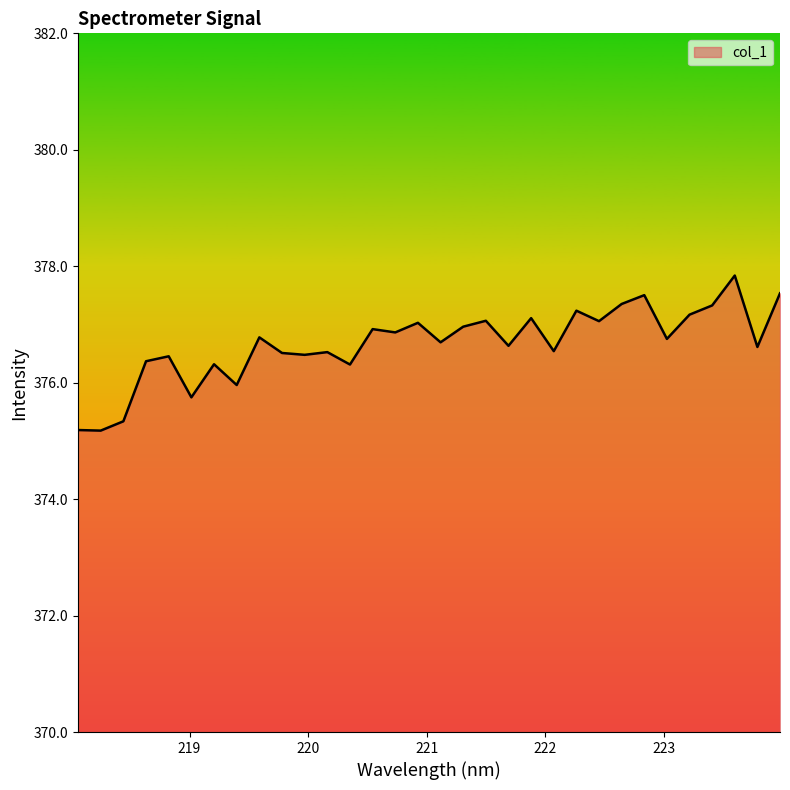

True or false: there are more than 0 points higher than both neighbors.

True